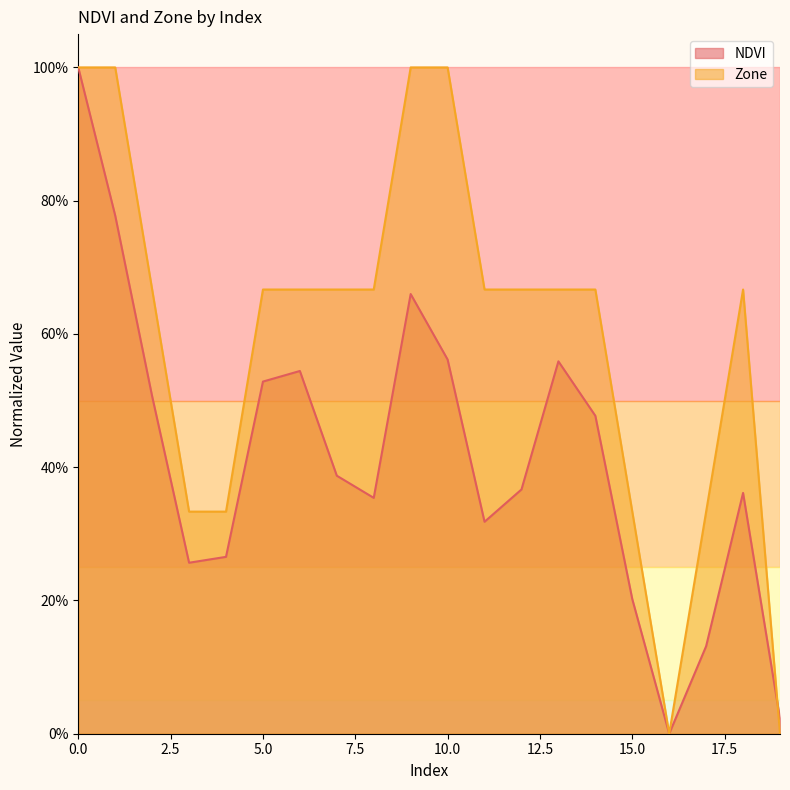

How many positive values does the Zone series have?

18